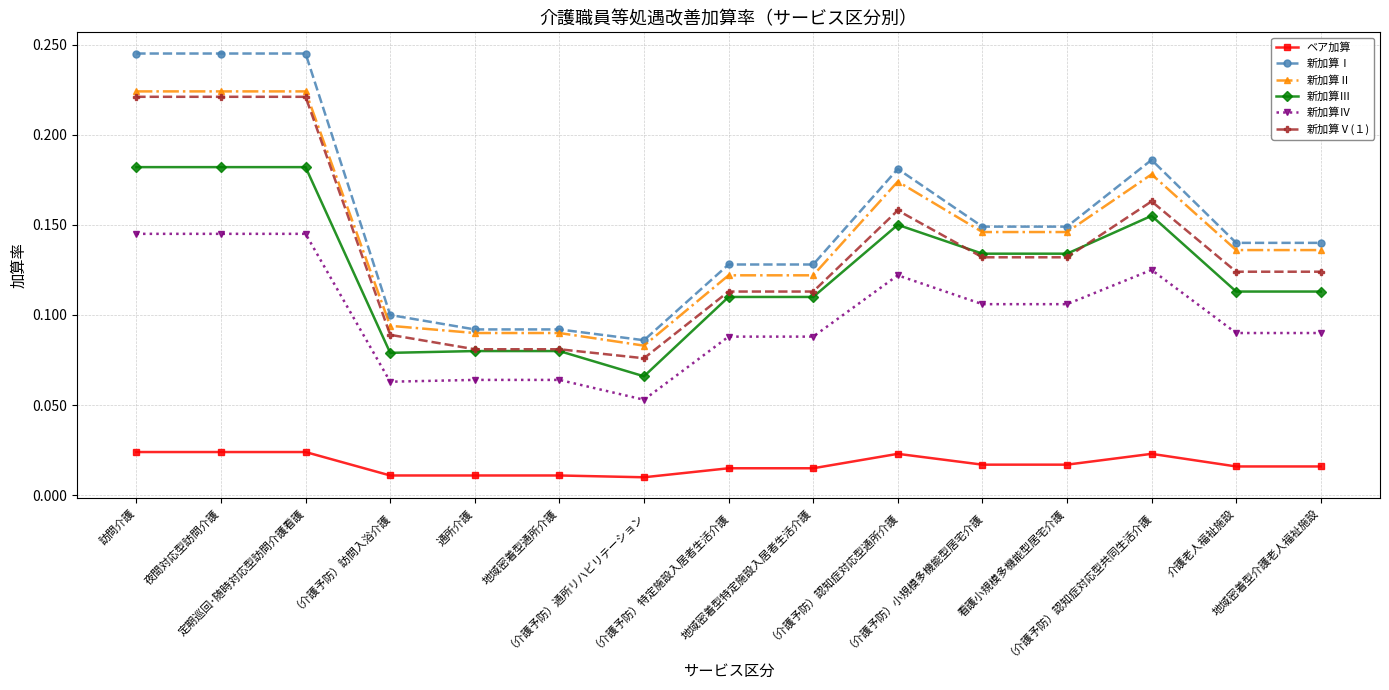

True or false: 新加算Ⅲ and 新加算Ⅳ cross at least once.

False